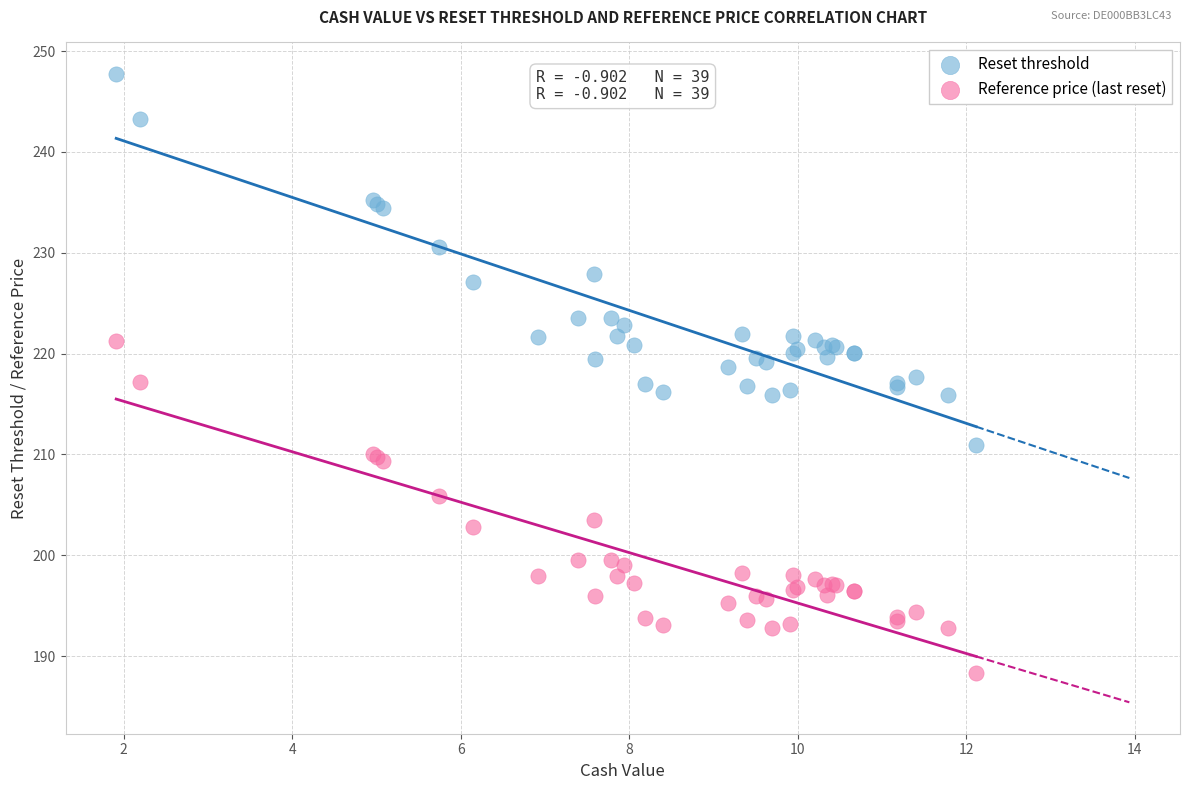

Which series reaches the minimum Y coordinate?

Reference price (last reset)